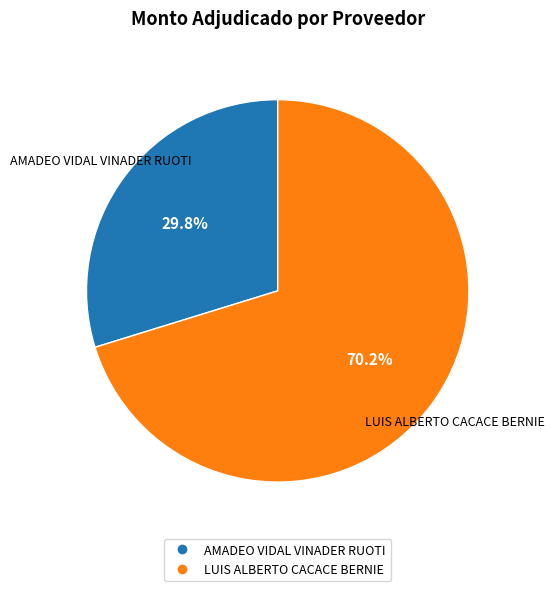

How much of the chart is everything except LUIS ALBERTO CACACE BERNIE?

29.8%